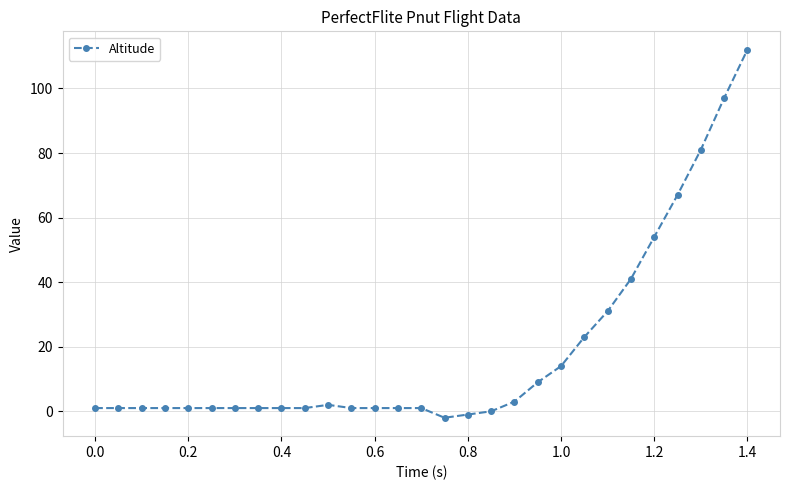

What is the maximum value shown in the chart?

112